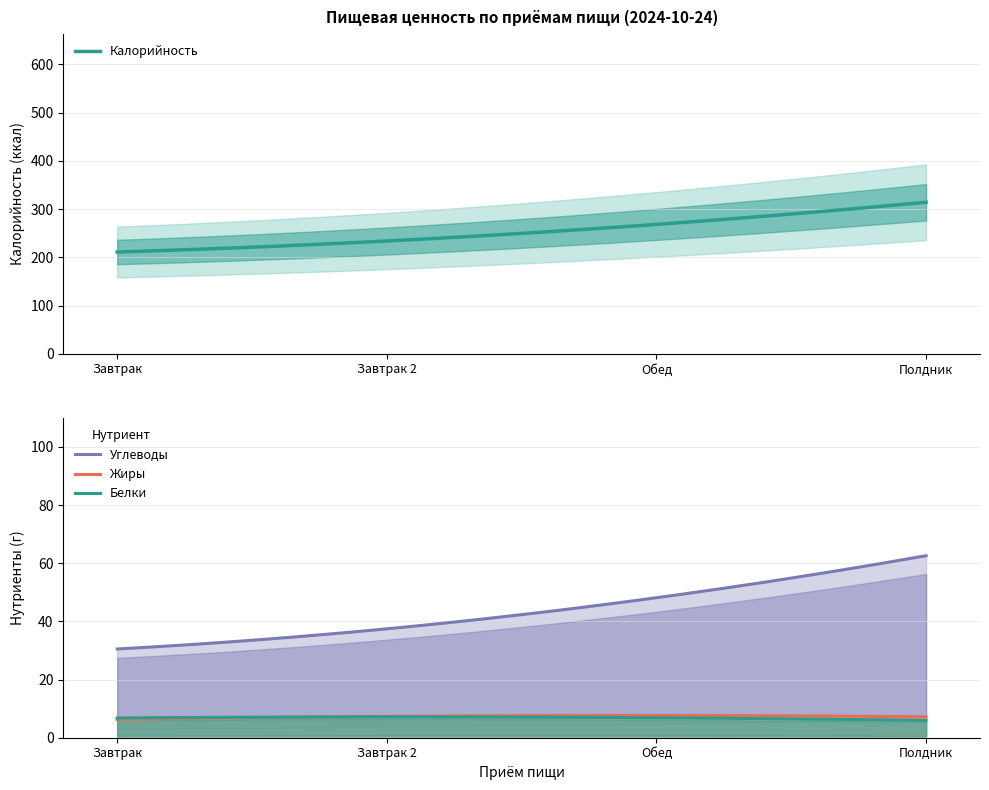

What is the maximum value for Калорийность?

314.0